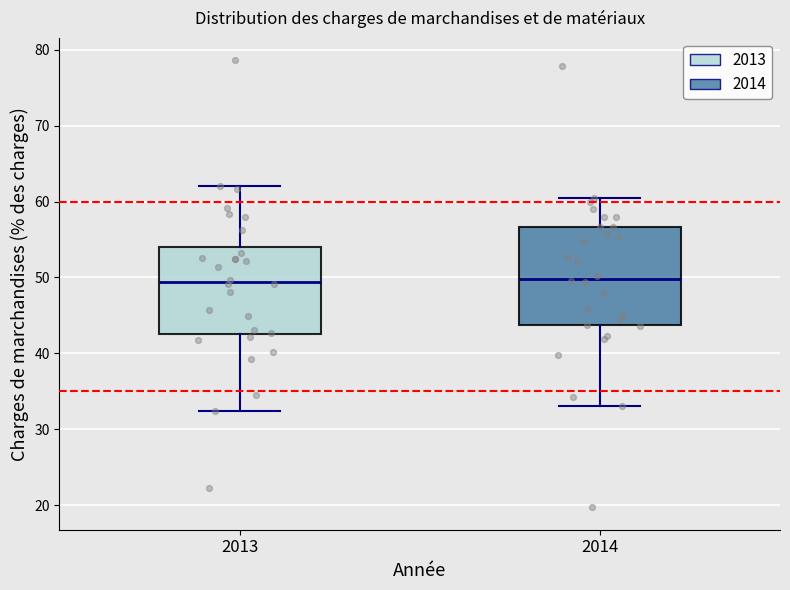

Reading left to right, read every box against the y-axis: the position of its median line, the range the box covers, and the ends of its whiskers. The values are not printed on the chart, so give them approximately, as read against the axis.

2013: median 49, box 43 to 54, whiskers 32 to 62
2014: median 50, box 44 to 57, whiskers 33 to 61